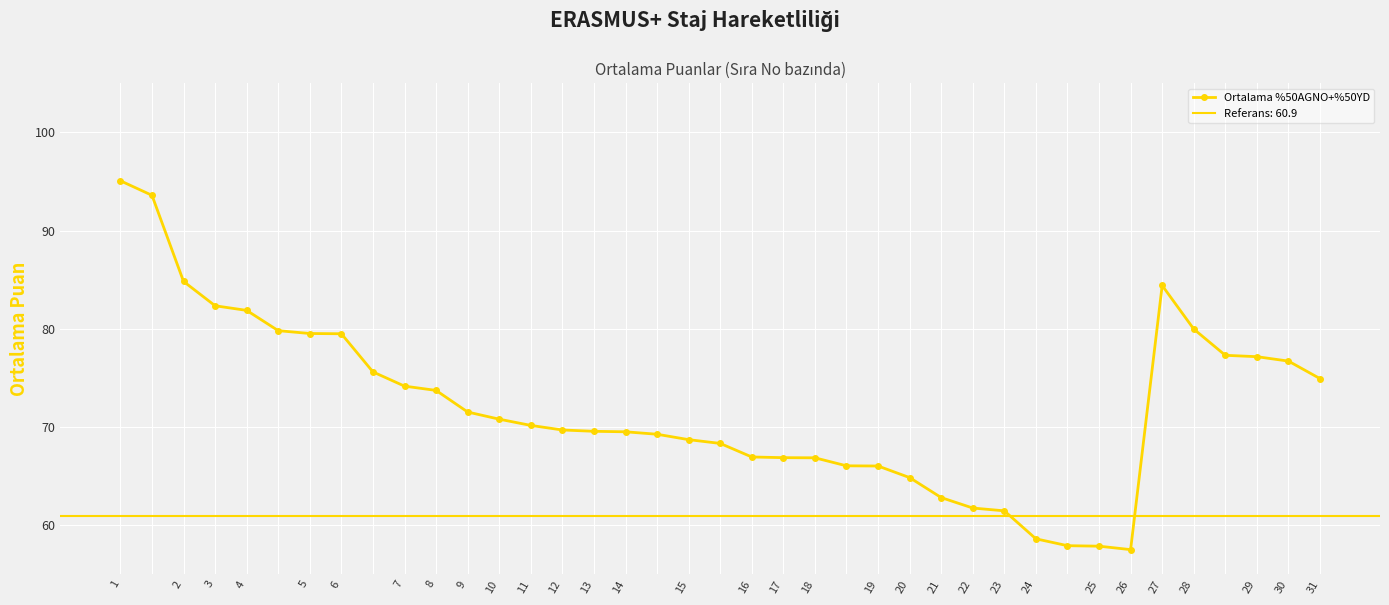

Where does the data first go above 70?

1